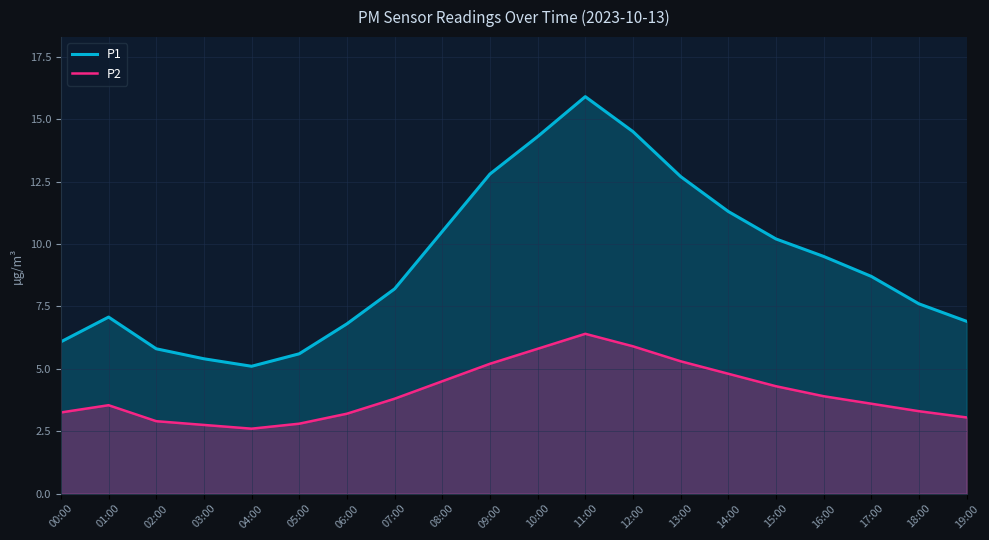

What is the sum of the P2 values at 05:00 and 11:00?

9.2